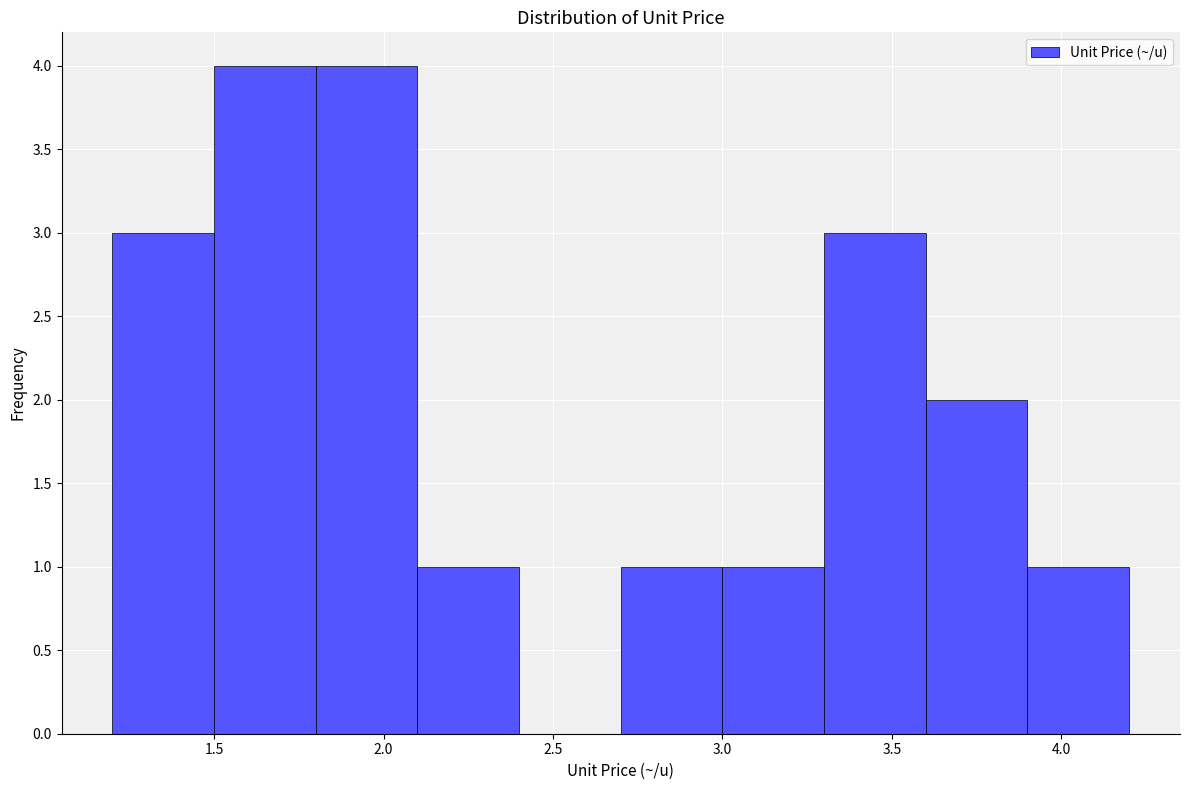

Reading left to right, list every bar in this chart as the range it spans on the x-axis followed by its height. The values are not printed on the chart, so give them approximately, as read against the axis.

1.2 to 1.5: 3
1.5 to 1.8: 4
1.8 to 2.1: 4
2.1 to 2.4: 1
2.4 to 2.7: 0
2.7 to 3.0: 1
3.0 to 3.3: 1
3.3 to 3.6: 3
3.6 to 3.9: 2
3.9 to 4.2: 1